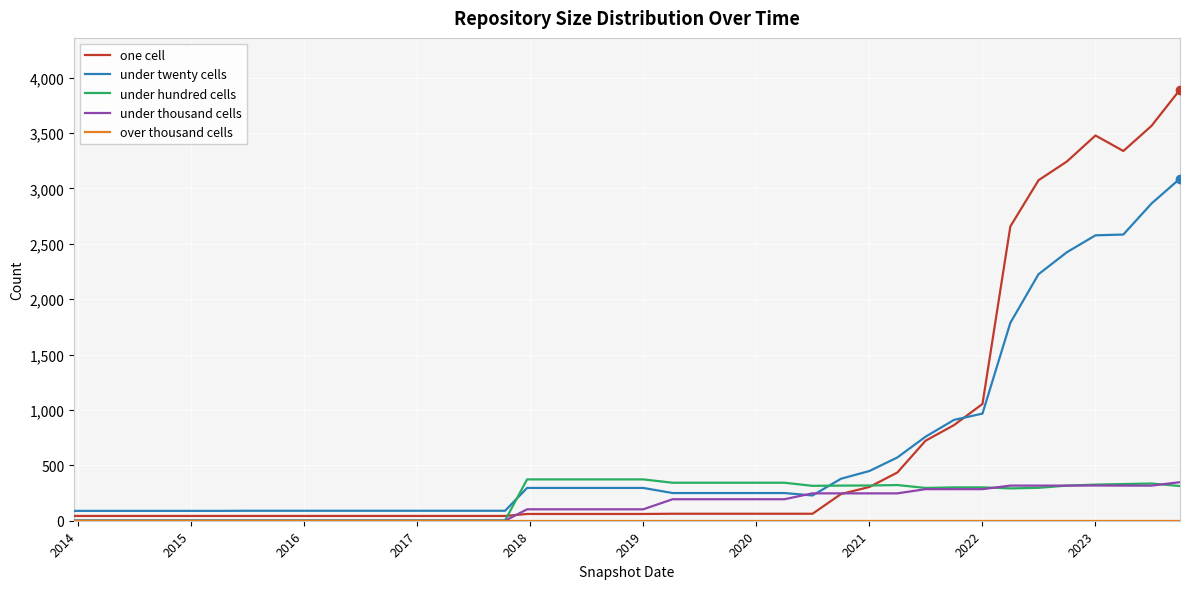

Which series ends up on top after the final intersection of under twenty cells and under thousand cells?

under twenty cells